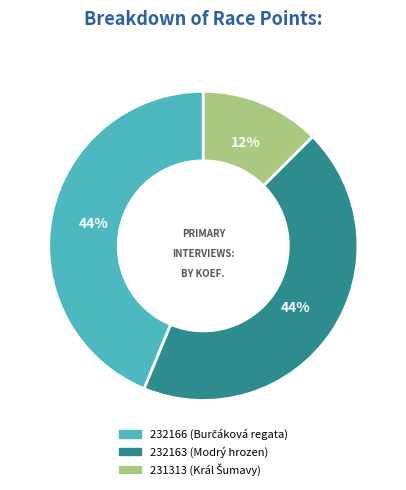

Does any single category account for the majority?

No